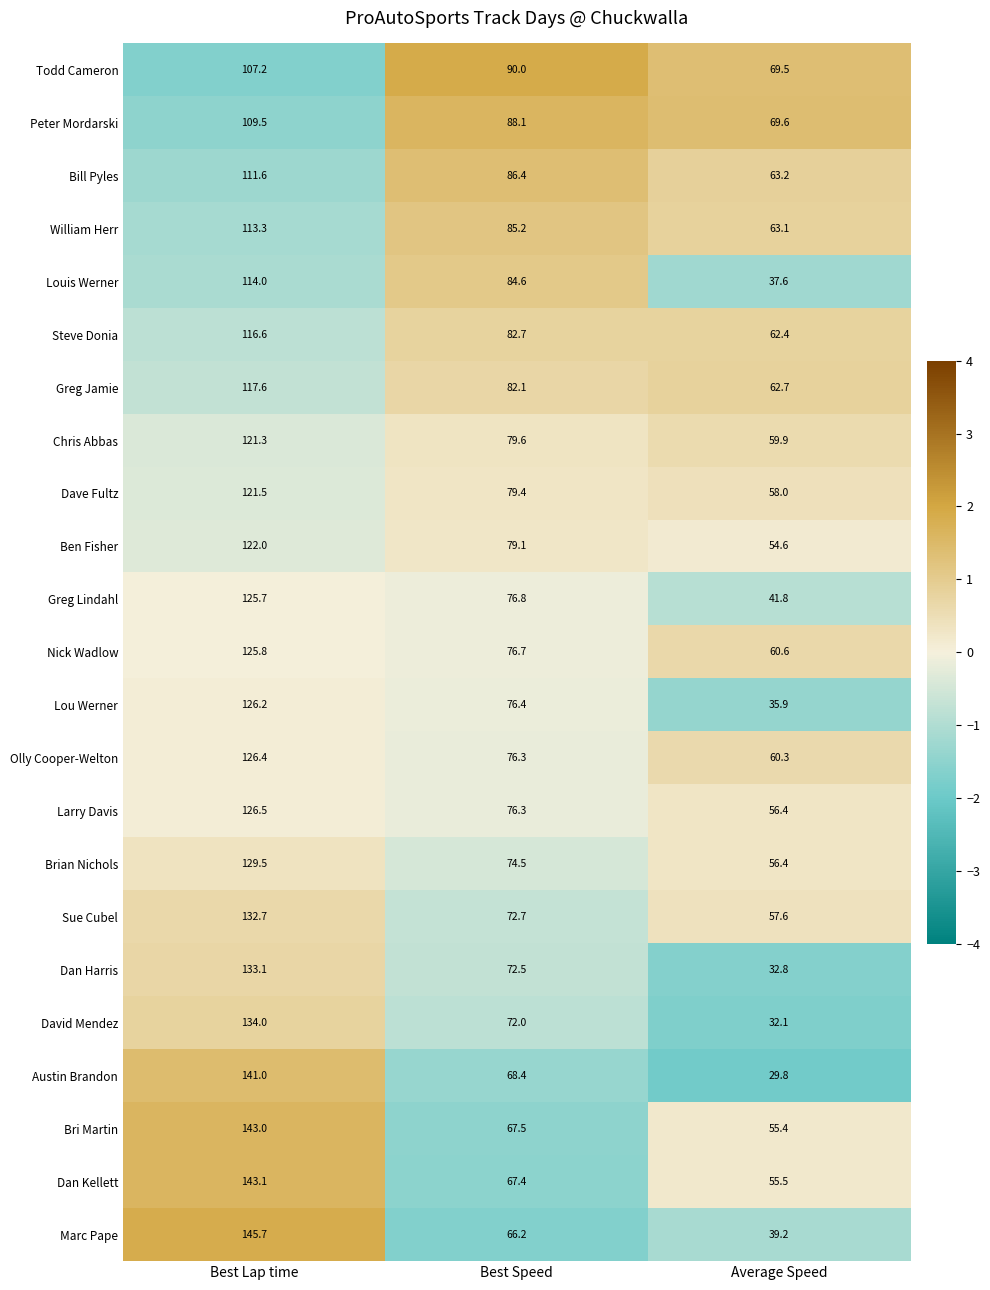

List the series in order of their peak value, lowest first.

Todd Cameron, Peter Mordarski, Bill Pyles, William Herr, Louis Werner, Steve Donia, Greg Jamie, Chris Abbas, Dave Fultz, Ben Fisher, Greg Lindahl, Nick Wadlow, Lou Werner, Olly Cooper-Welton, Larry Davis, Brian Nichols, Sue Cubel, Dan Harris, David Mendez, Austin Brandon, Bri Martin, Dan Kellett, Marc Pape